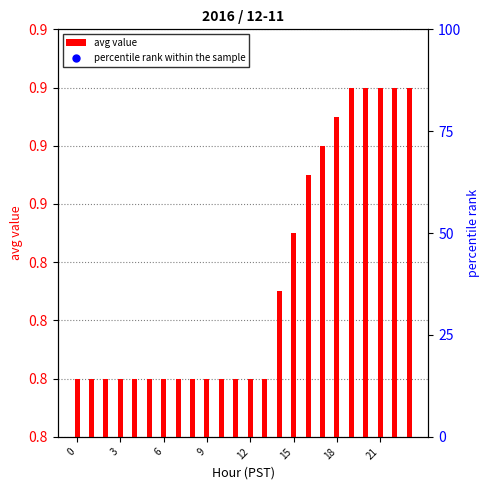

Which series has the widest spread of Y values?

percentile rank within the sample